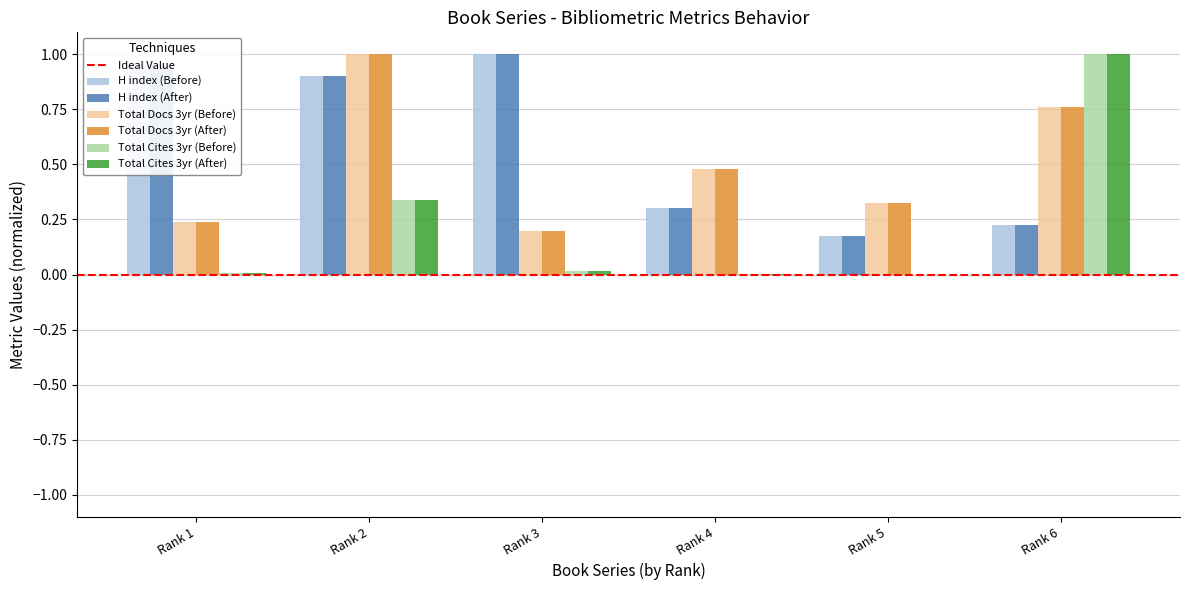

What is the total value across all series at Rank 1?

2.4